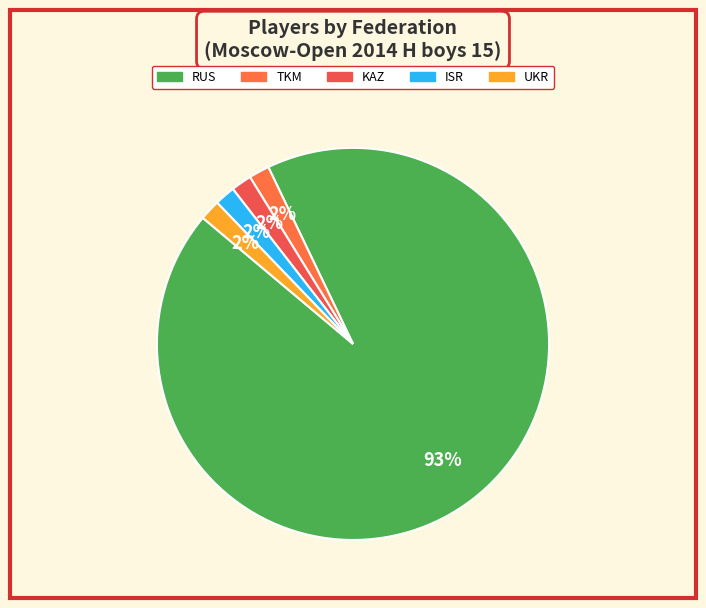

The RUS slice represents 81% of the pie. True or false?

False